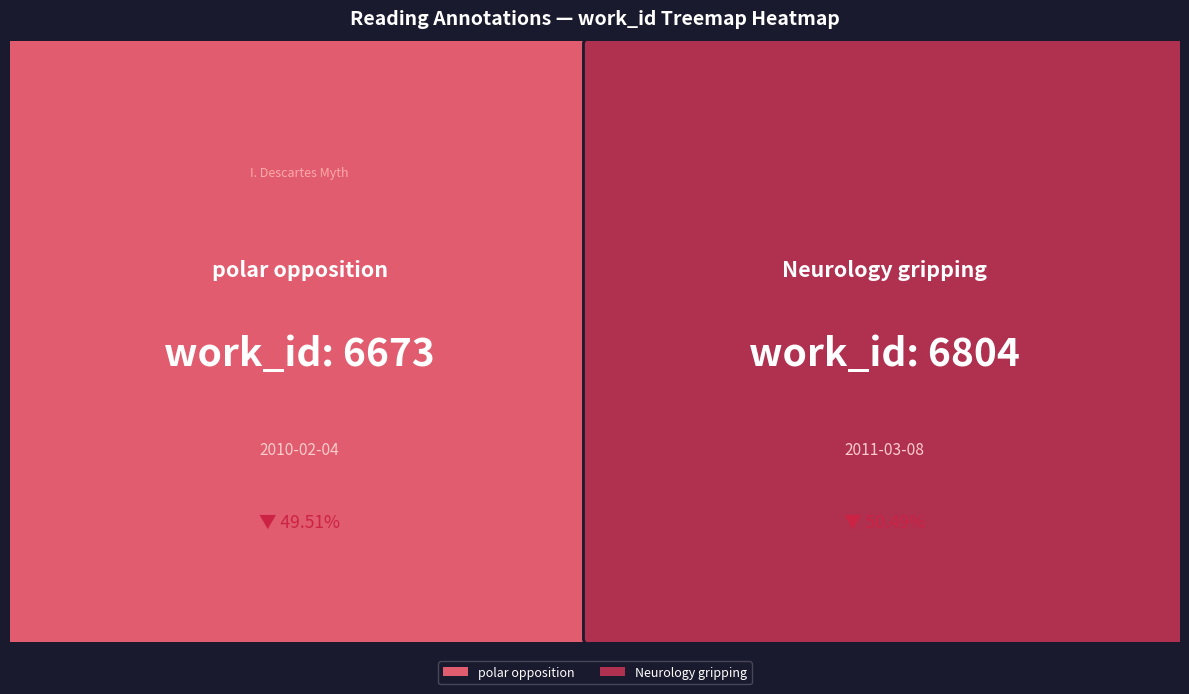

Between polar opposition and Neurology gripping, which is larger?

Neurology gripping